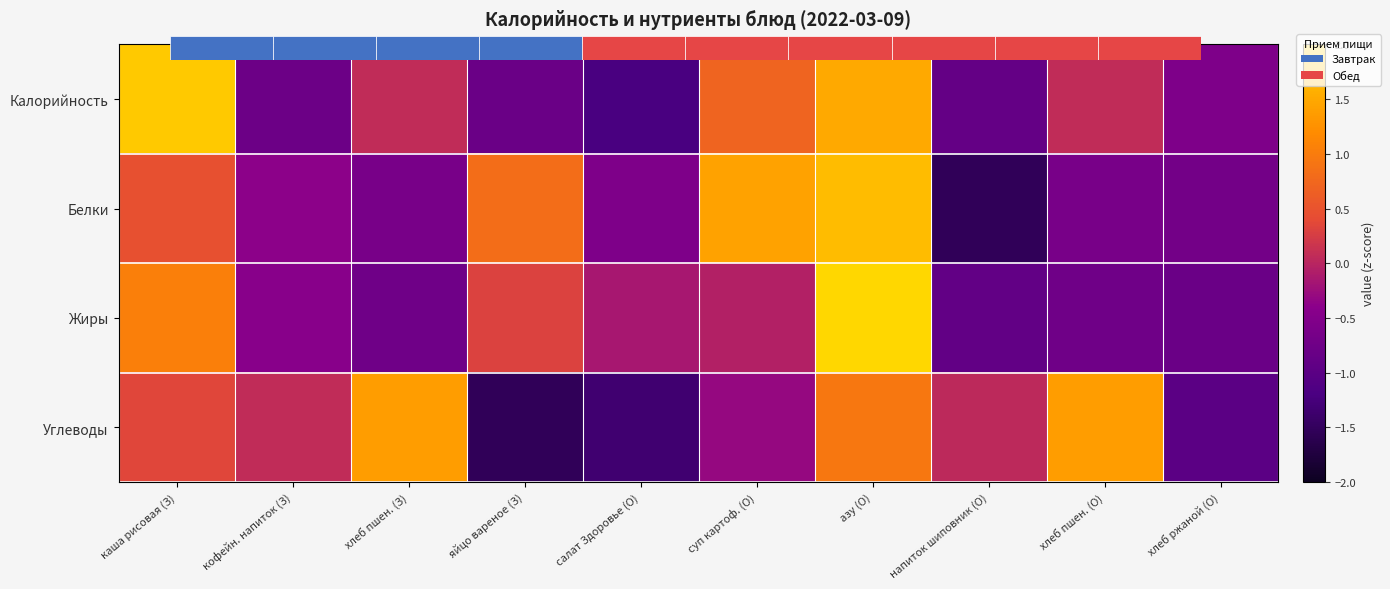

Where is Жиры nearest to the value 0?

суп картоф. (О)